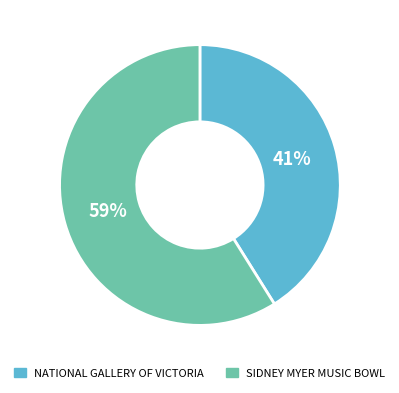

Combined, do SIDNEY MYER MUSIC BOWL and NATIONAL GALLERY OF VICTORIA account for over 50%?

Yes